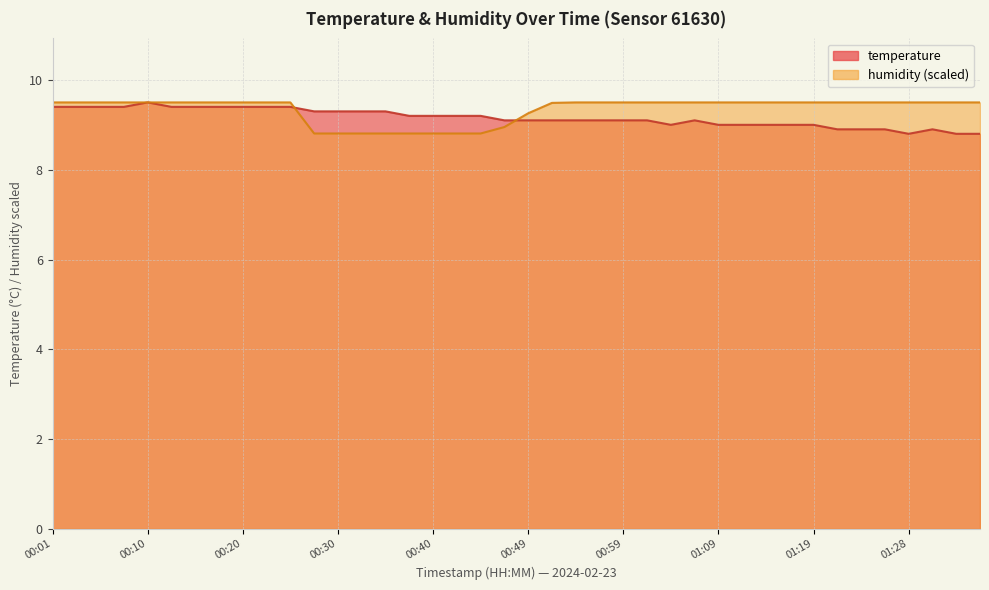

Where is temperature nearest to the value 9?

01:04